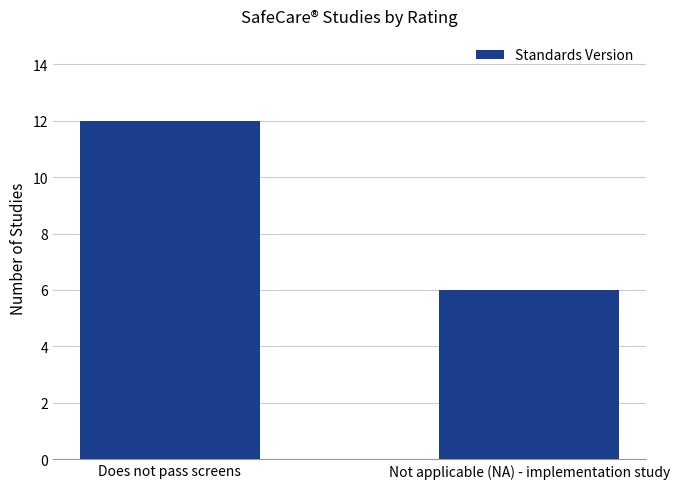

What is the sum of all values?

18